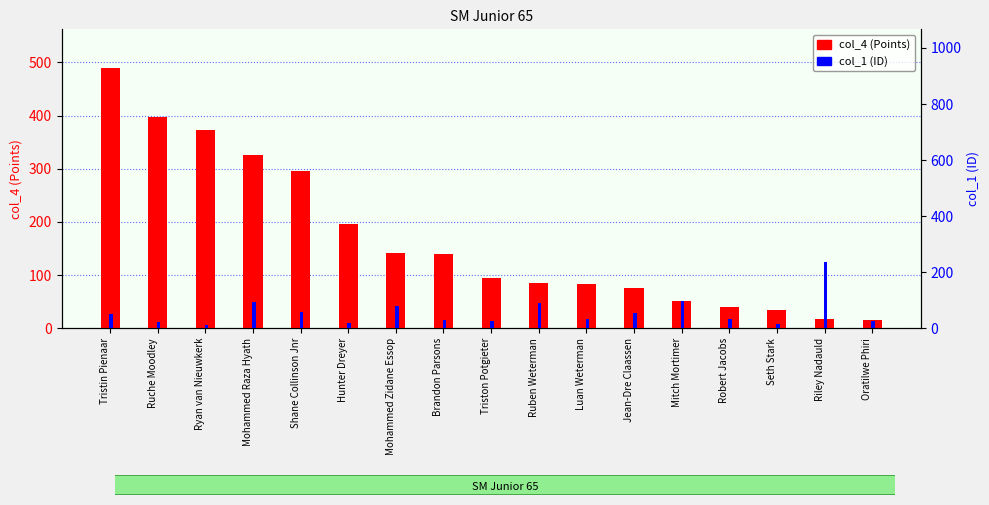

What position from the left is Ruben Weterman?

10